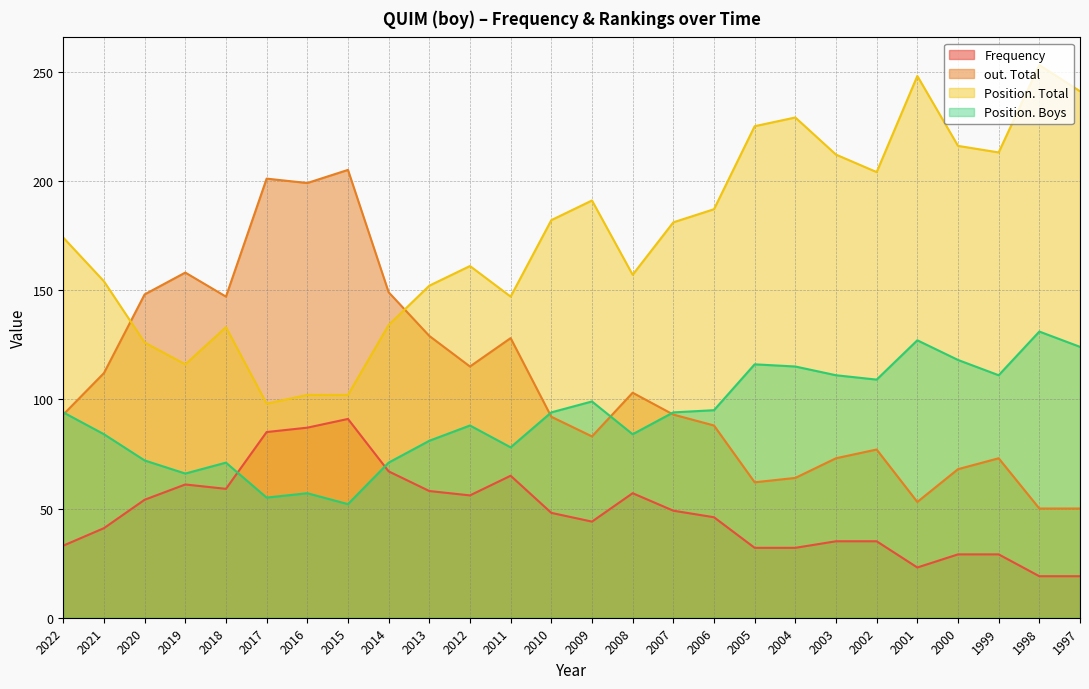

At which category is the sum across all series the highest?

1998